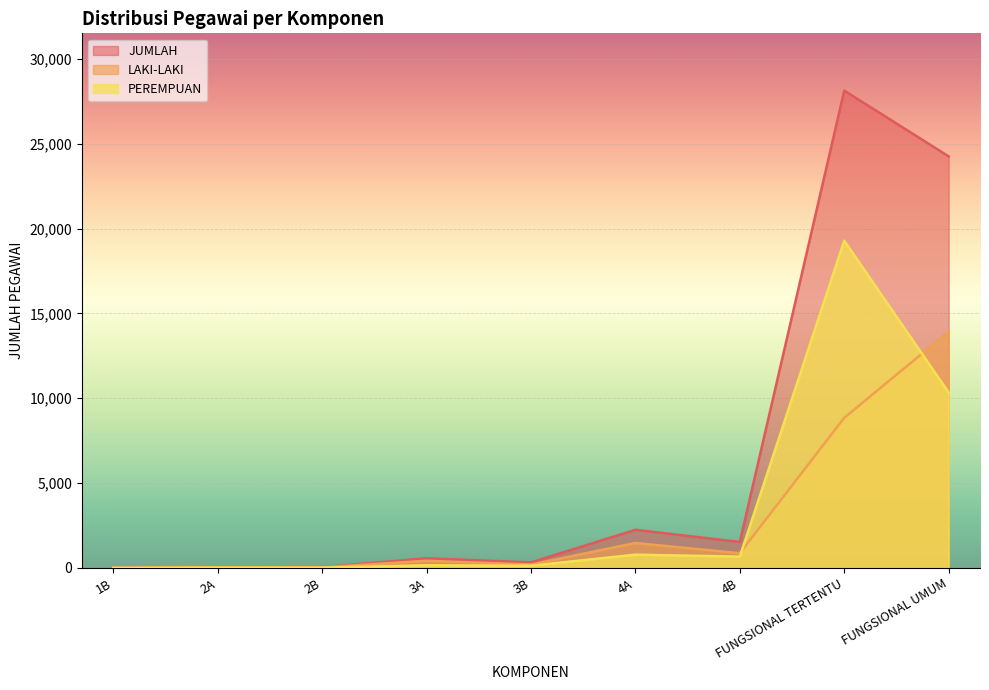

What is the lowest value of the LAKI-LAKI series?

1